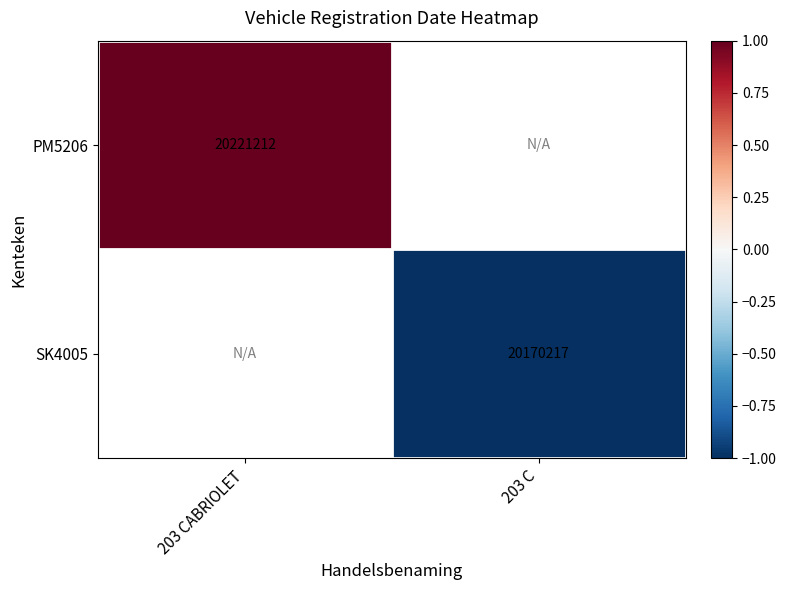

True or false: SK4005 has a value of 6731938 at 203 C.

False